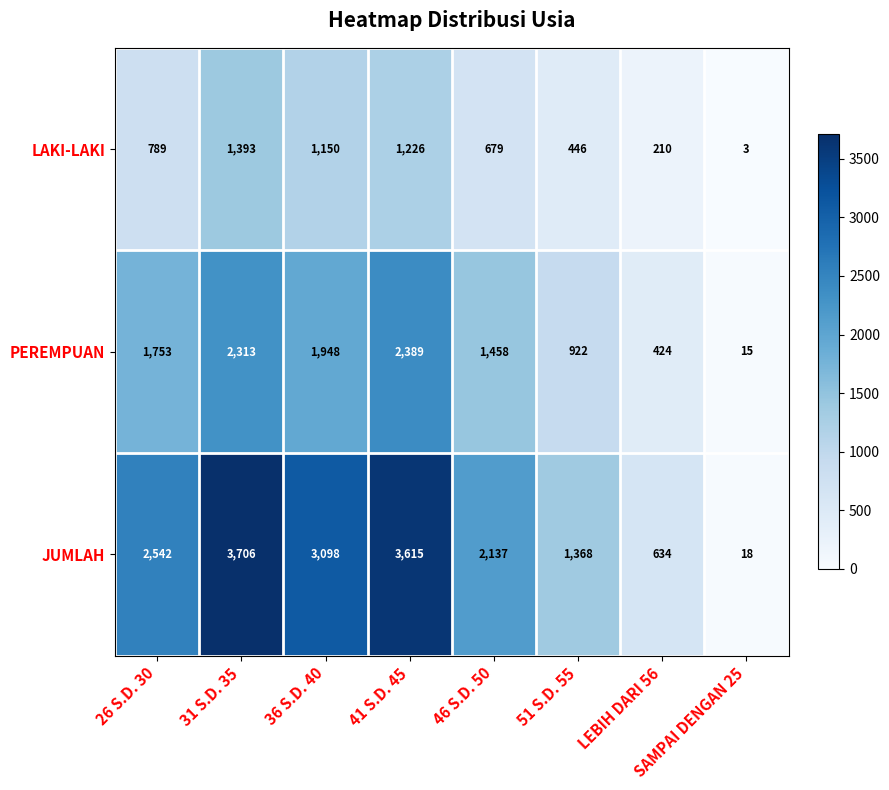

Between 31 S.D. 35 and LEBIH DARI 56, which series saw the biggest shift?

JUMLAH